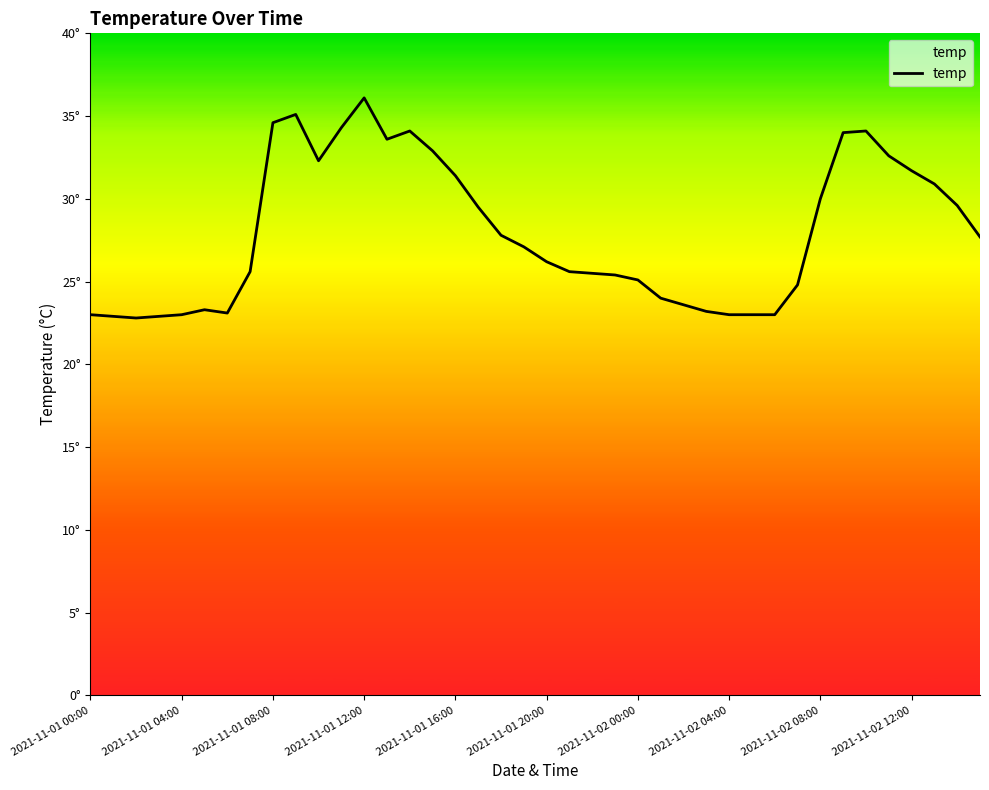

What is the average value?

28.0